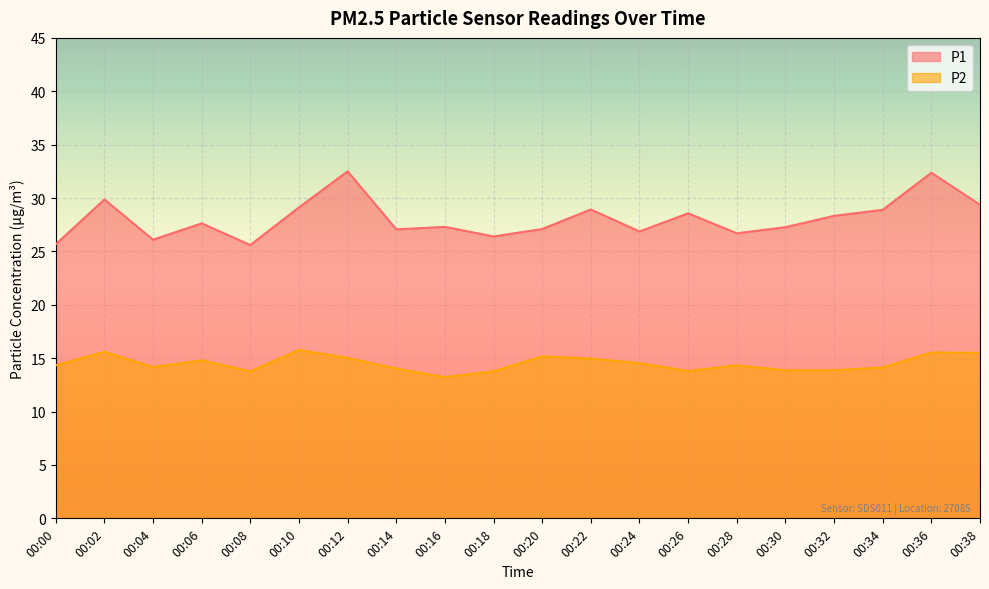

What is the lowest value of the P2 series?

13.2